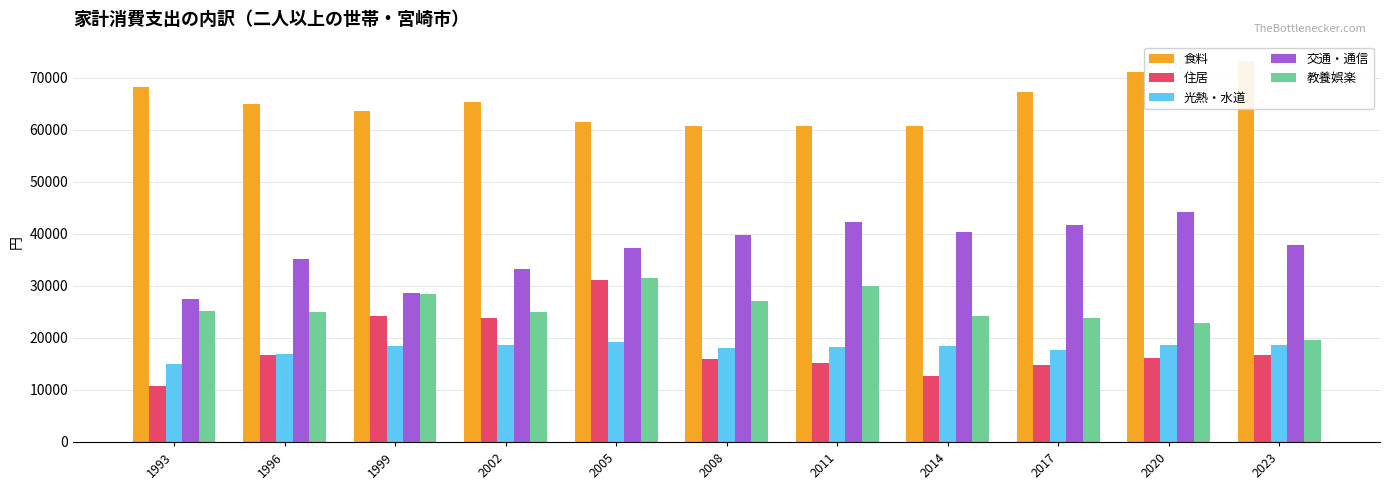

Rank the series by their maximum value, from highest to lowest.

食料, 交通・通信, 教養娯楽, 住居, 光熱・水道